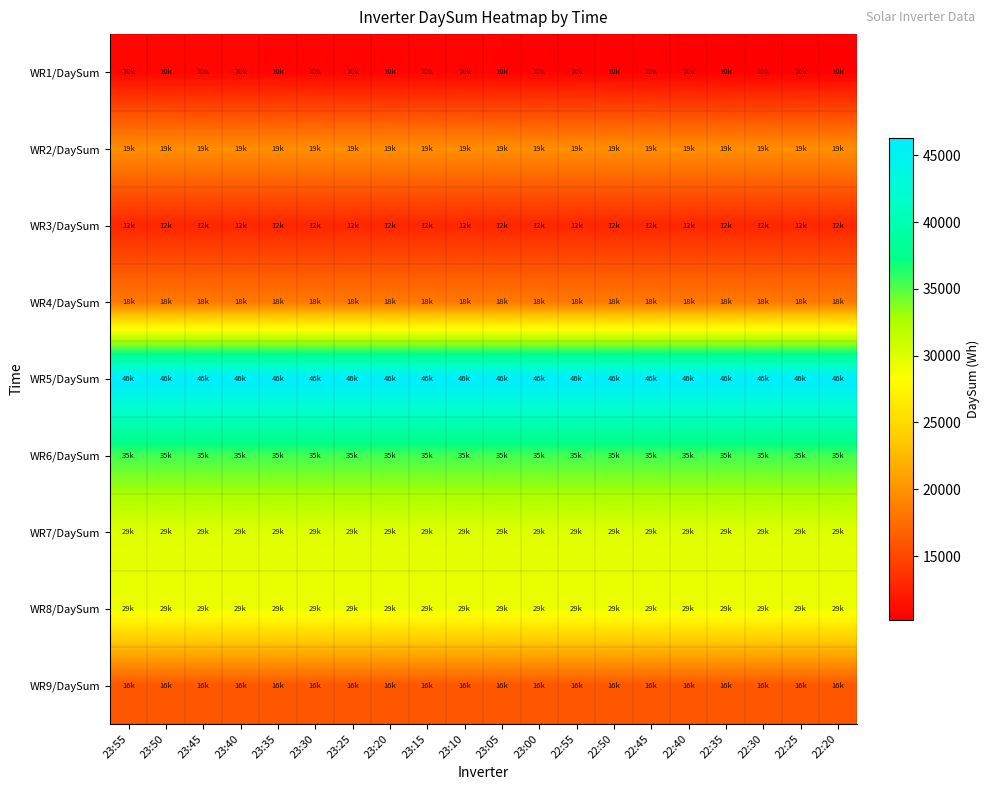

Which series has the largest total across all categories?

WR5/DaySum